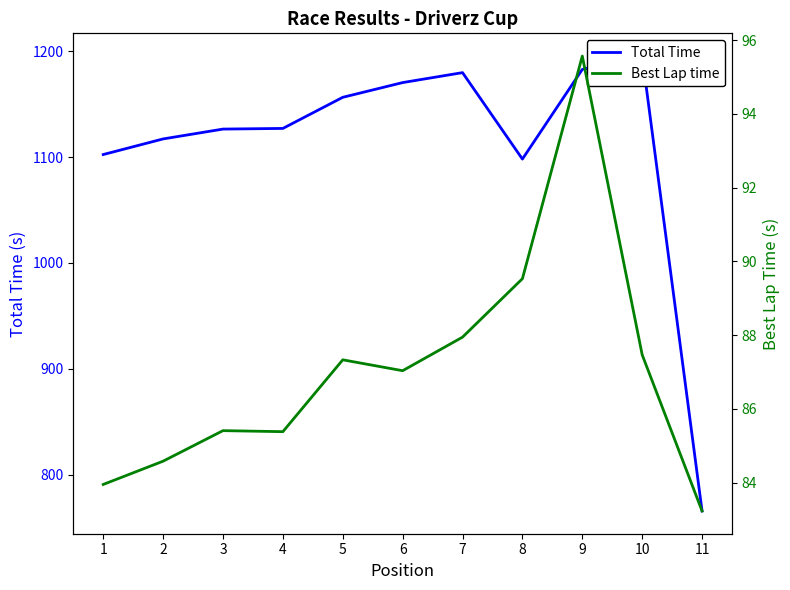

Reading left to right, what are all the values shown in this chart?

Total Time: 1=1102.5	2=1117.2	3=1126.5	4=1127.1	5=1156.5	6=1170.4	7=1179.8	8=1098.2	9=1182.9	10=1195.5	11=765.7
Best Lap time: 1=84.0	2=84.6	3=85.4	4=85.4	5=87.3	6=87.0	7=87.9	8=89.5	9=95.6	10=87.5	11=83.2